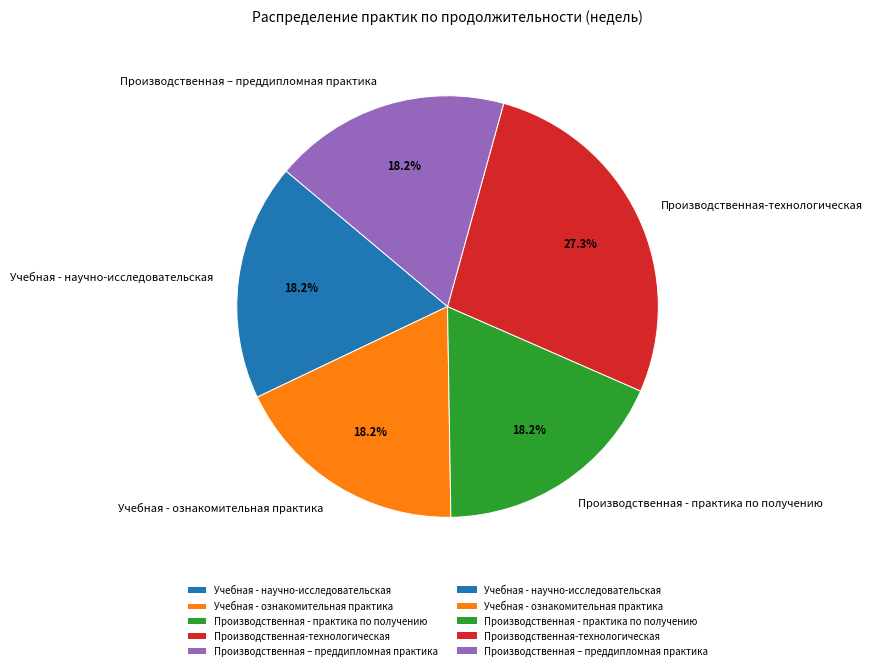

To the nearest percent, what is the average slice percentage?

20%